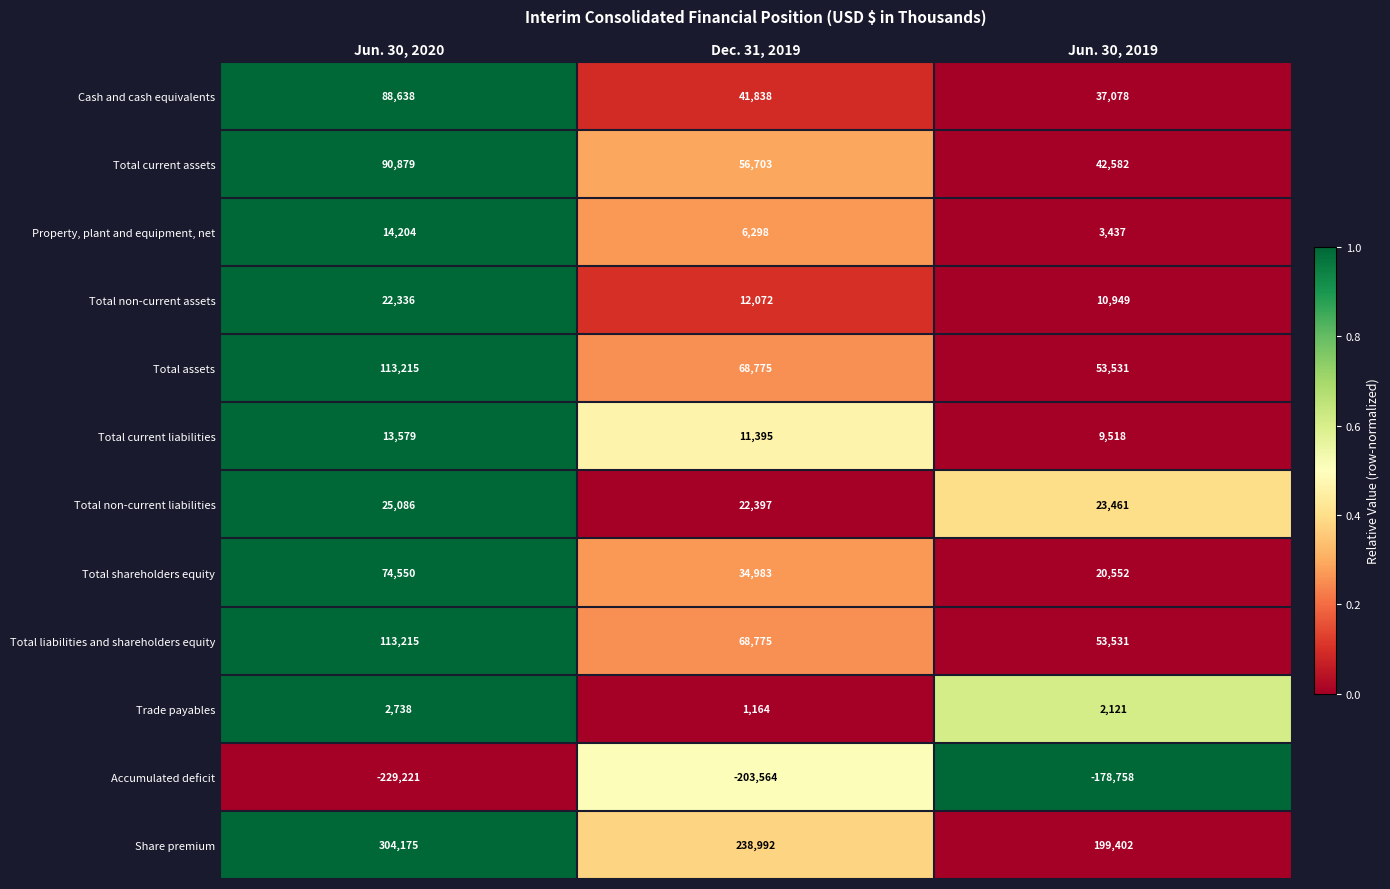

What is the total value across all series at Jun. 30, 2019?

277404